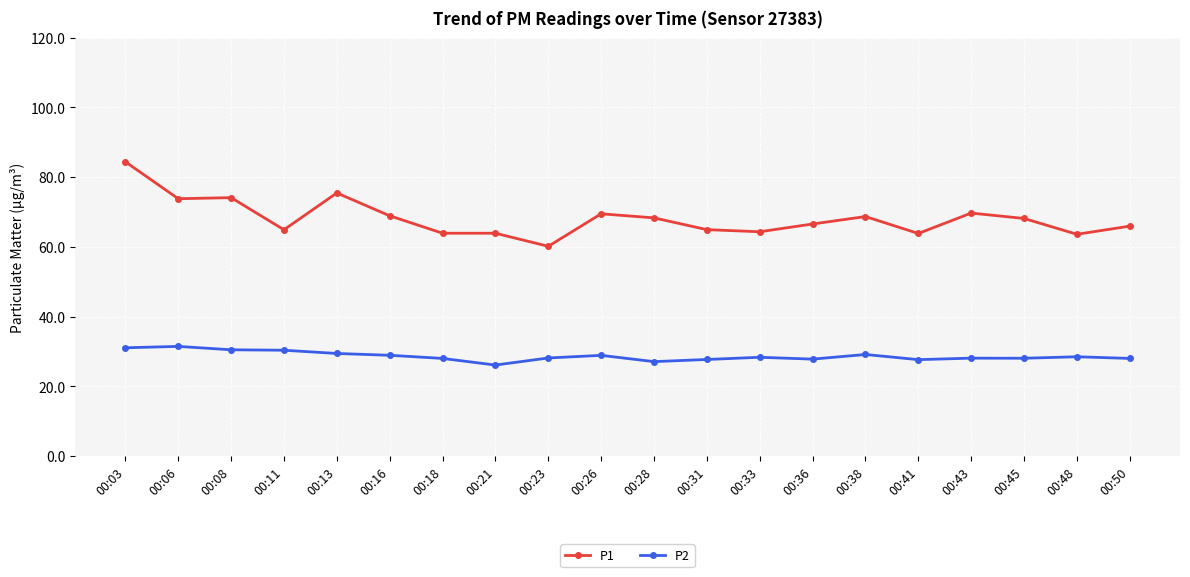

Which series has the largest range (max minus min)?

P1